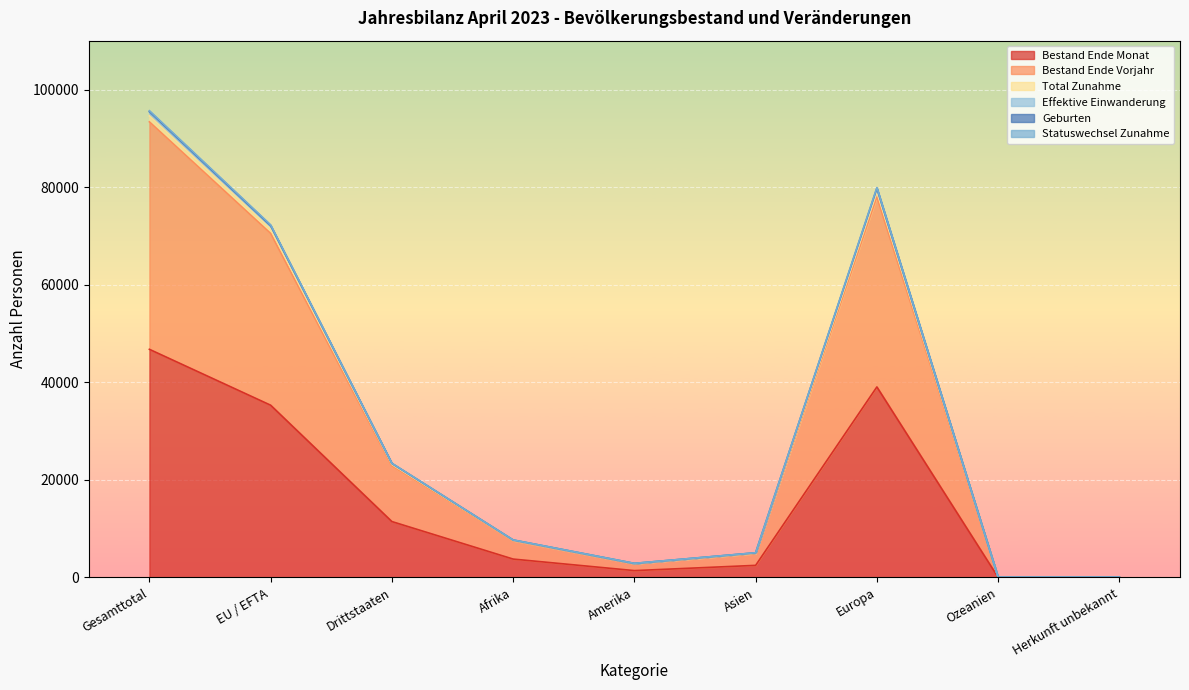

What is the difference between the second highest and minimum values in the Total Zunahme series?

79783